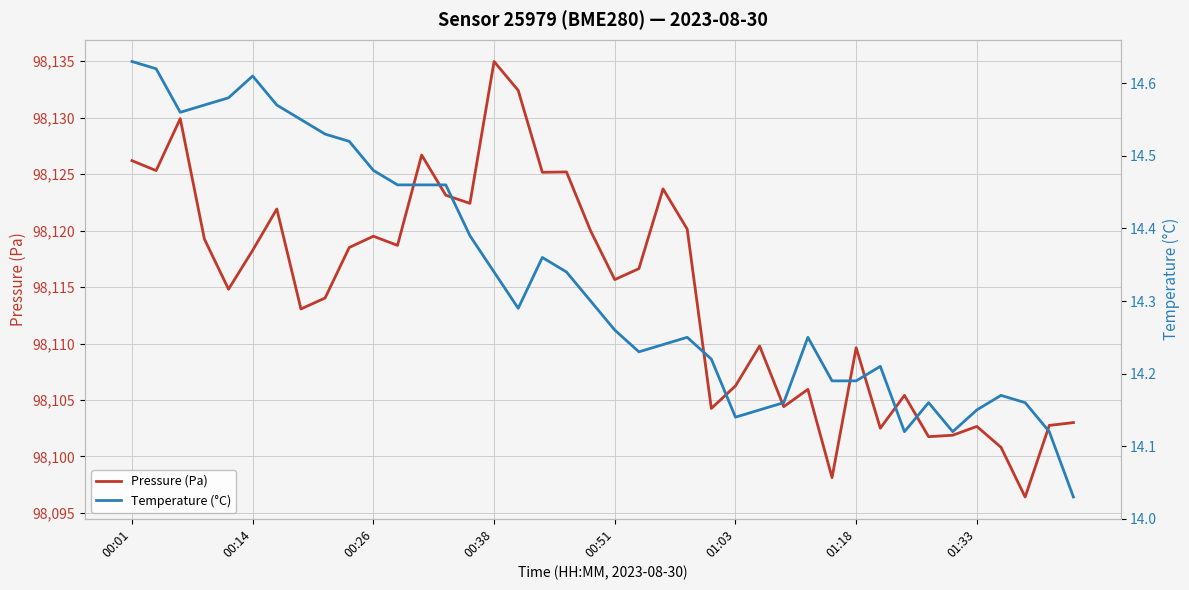

Which series has the largest total across all categories?

Pressure (Pa)